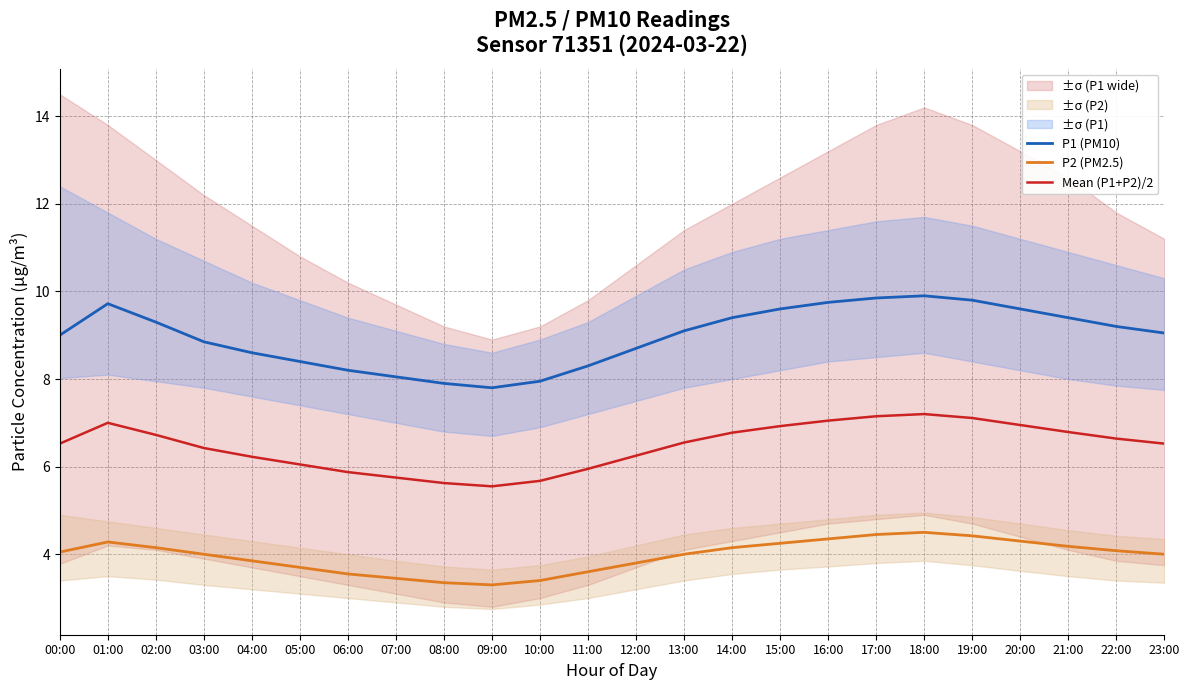

Read the P1 (PM10) value at 04:00.

8.6